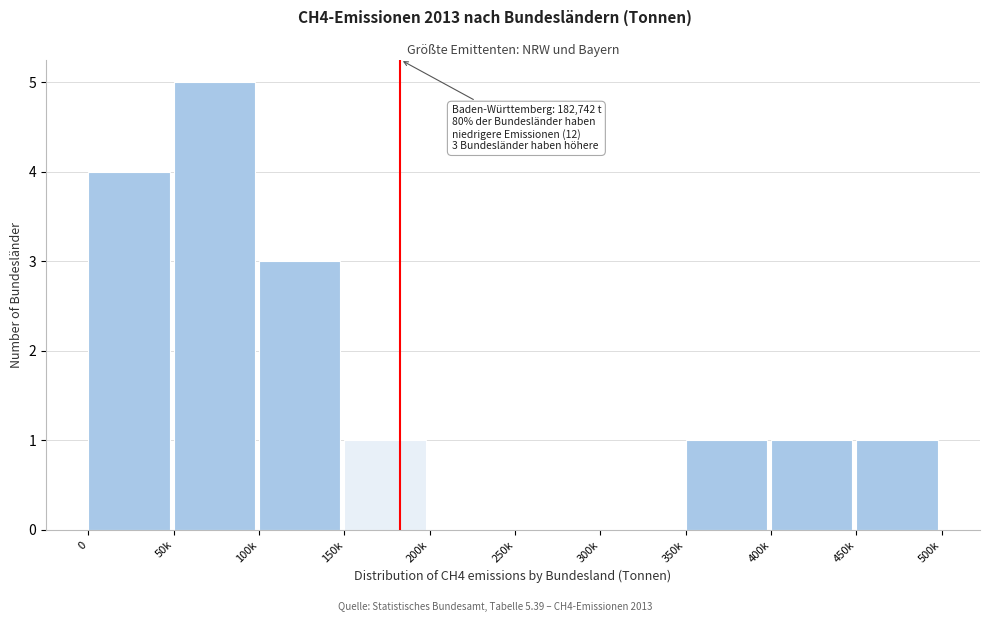

Reading left to right, transcribe all the data shown in this chart.

0=4	50k=5	100k=3	150k=1	200k=0	250k=0	300k=0	350k=1	400k=1	450k=1